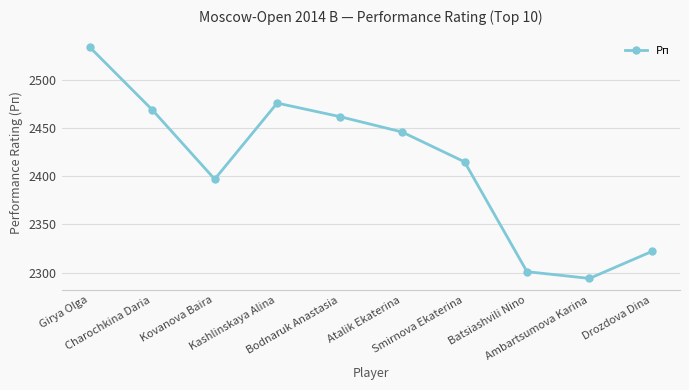

How many distinct data groups are displayed?

1